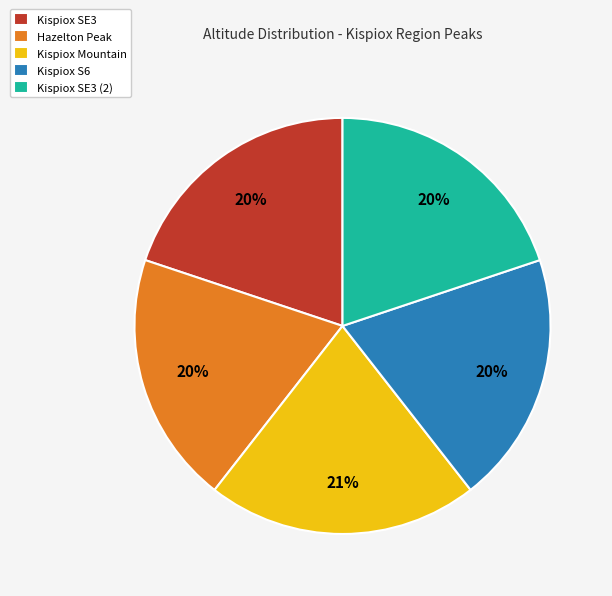

What is the ratio of the value at Kispiox S6 to the value at Hazelton Peak?

1.0